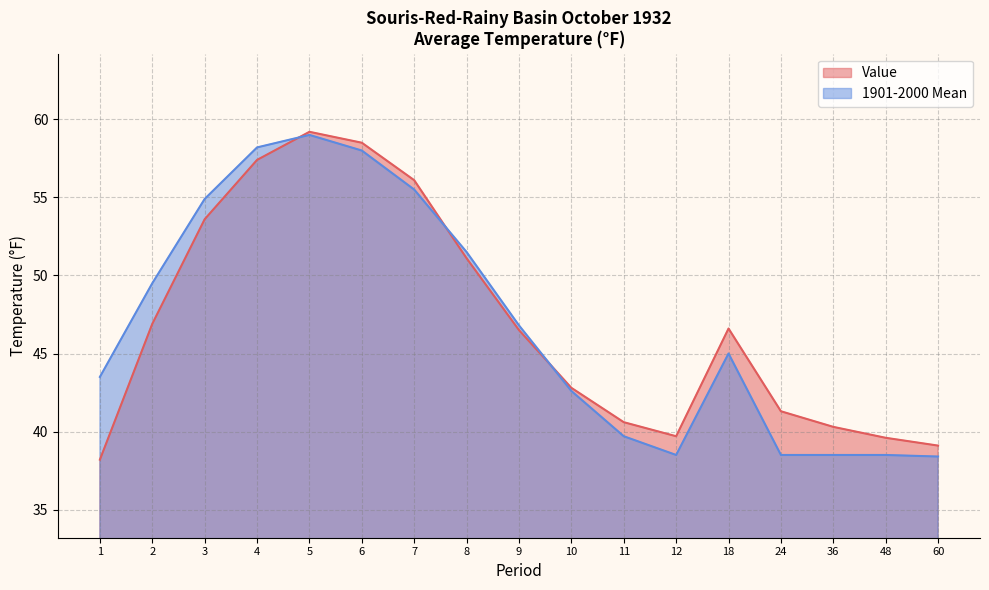

Where is the first local maximum for 1901-2000 Mean?

5